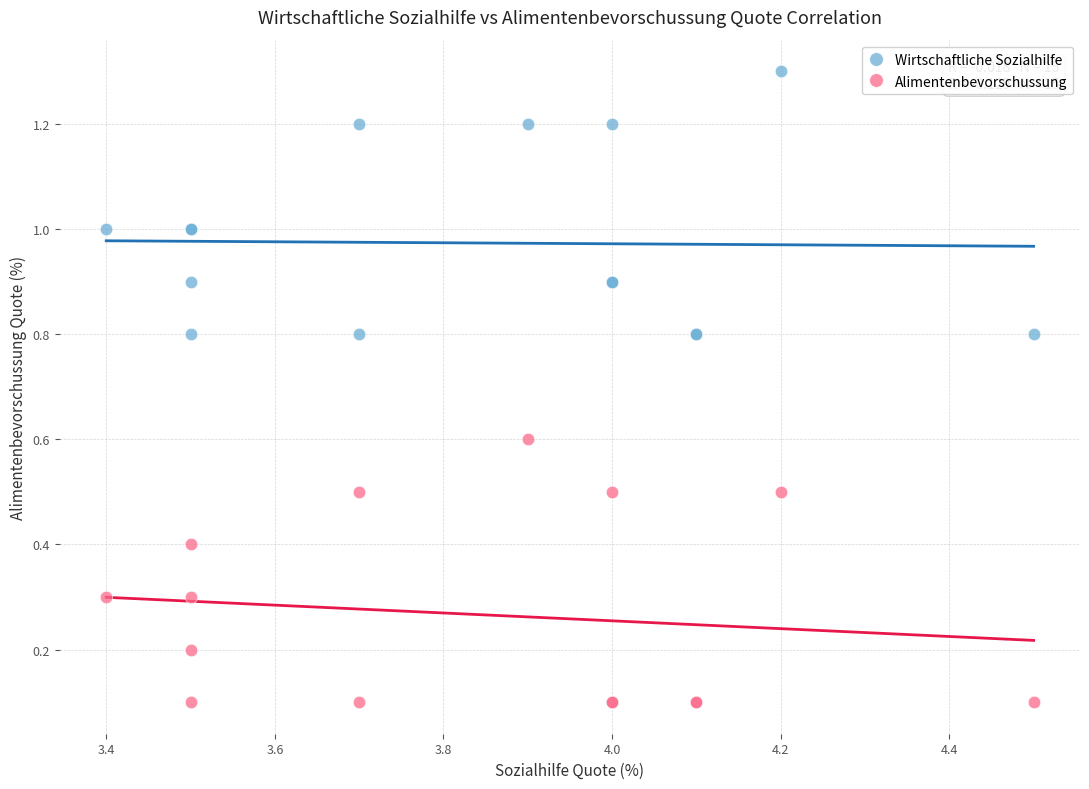

What is the X range (max minus min) for the scatter plot?

1.1